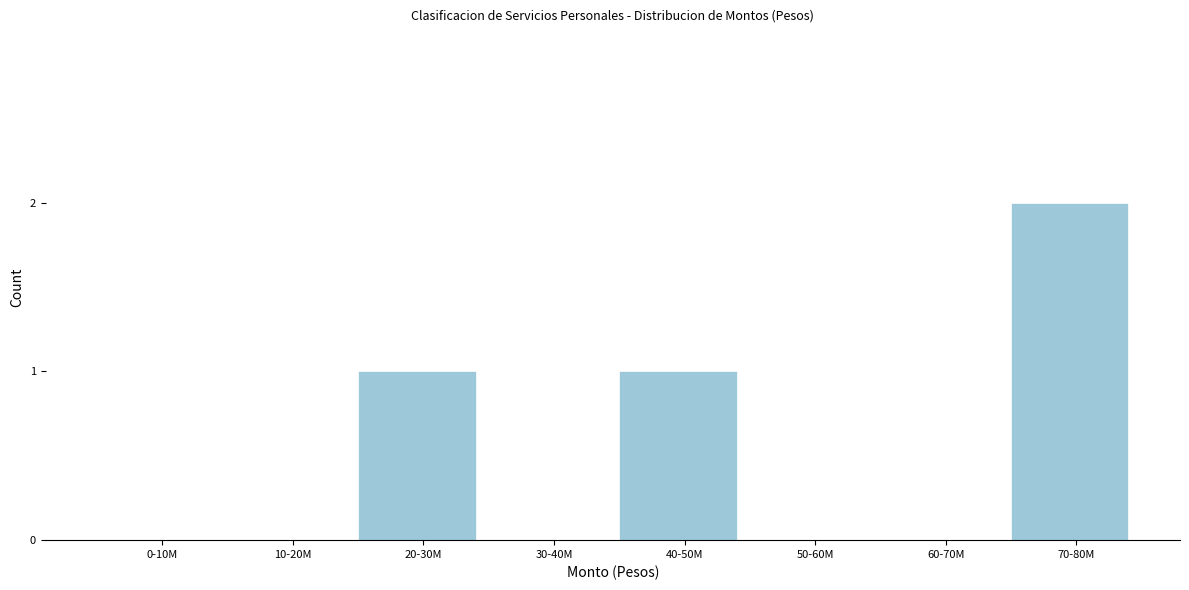

Reading left to right, transcribe all the data shown in this chart.

0-10M=0	10-20M=0	20-30M=1	30-40M=0	40-50M=1	50-60M=0	60-70M=0	70-80M=2